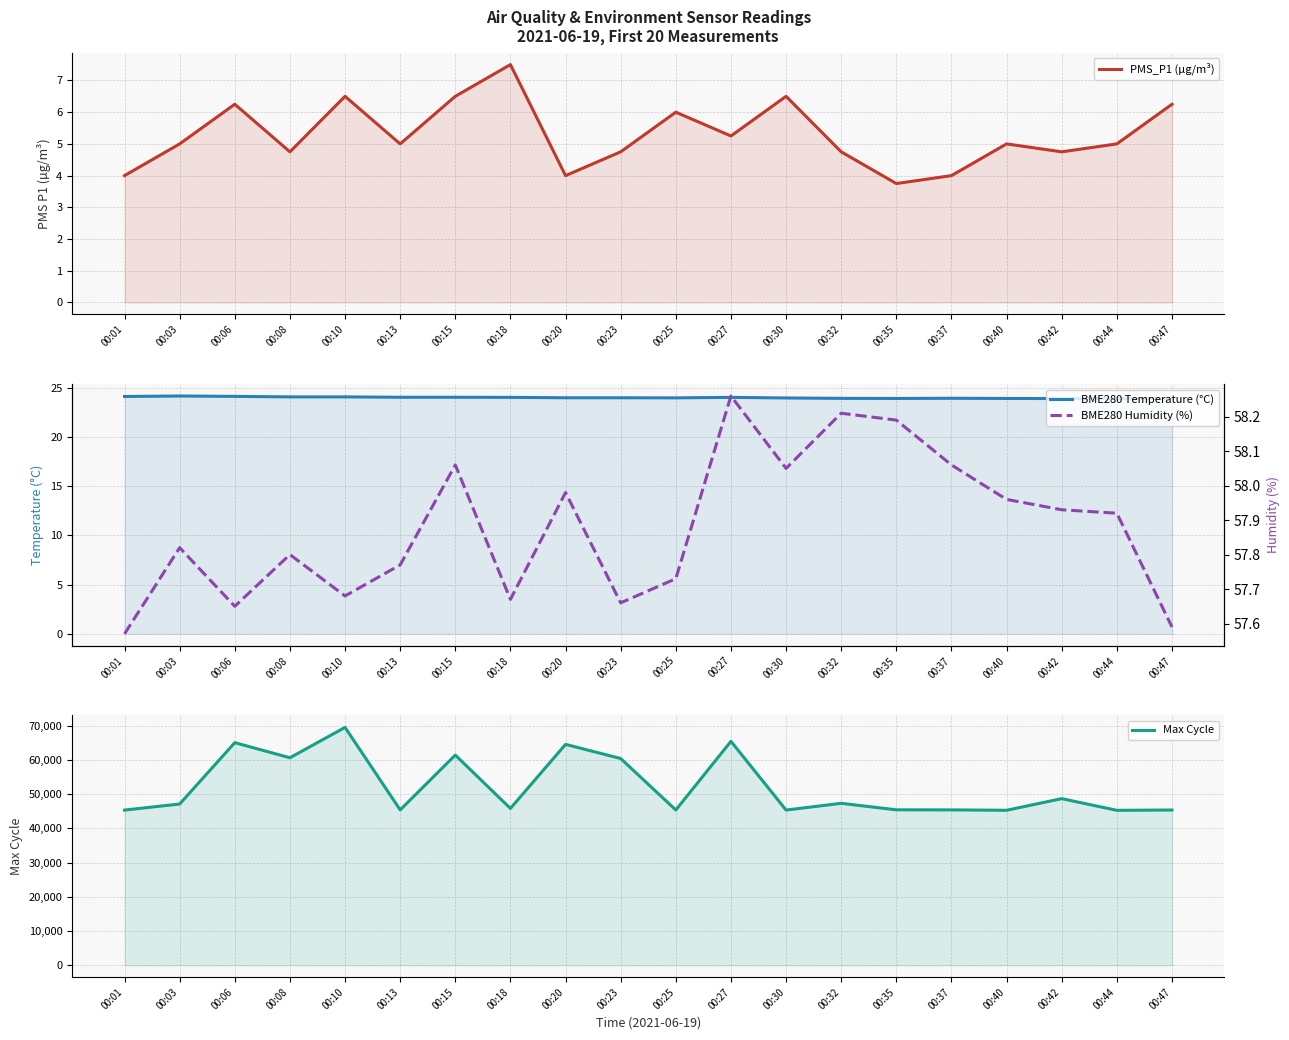

The value of BME280 Temperature (°C) at 00:25 is 12.5. True or false?

False